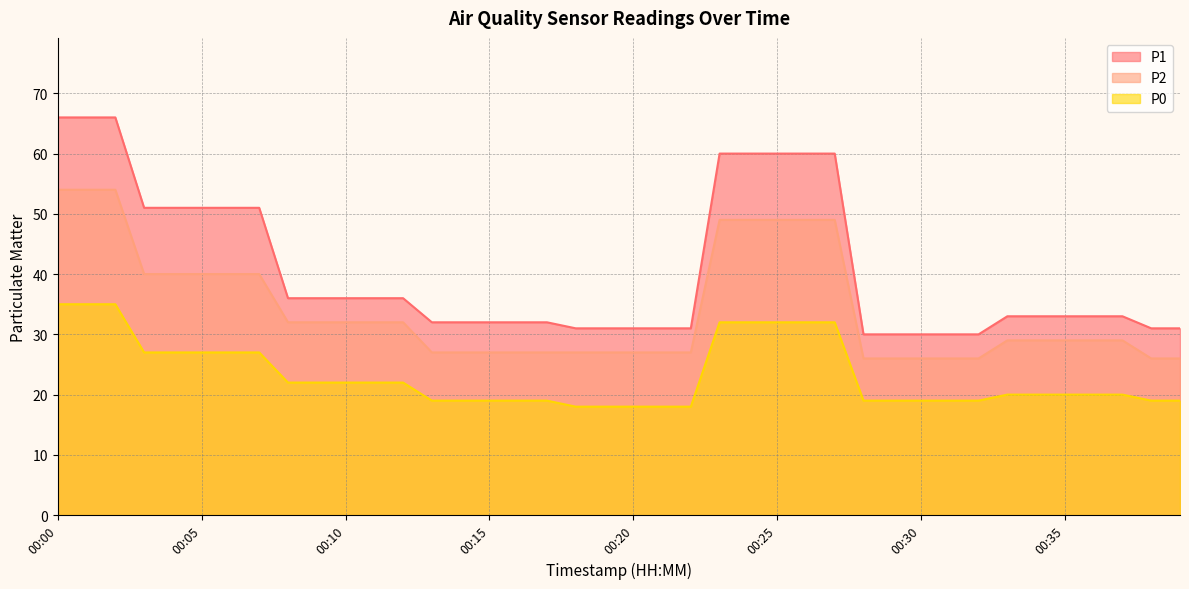

True or false: P1 and P2 intersect in this chart.

False